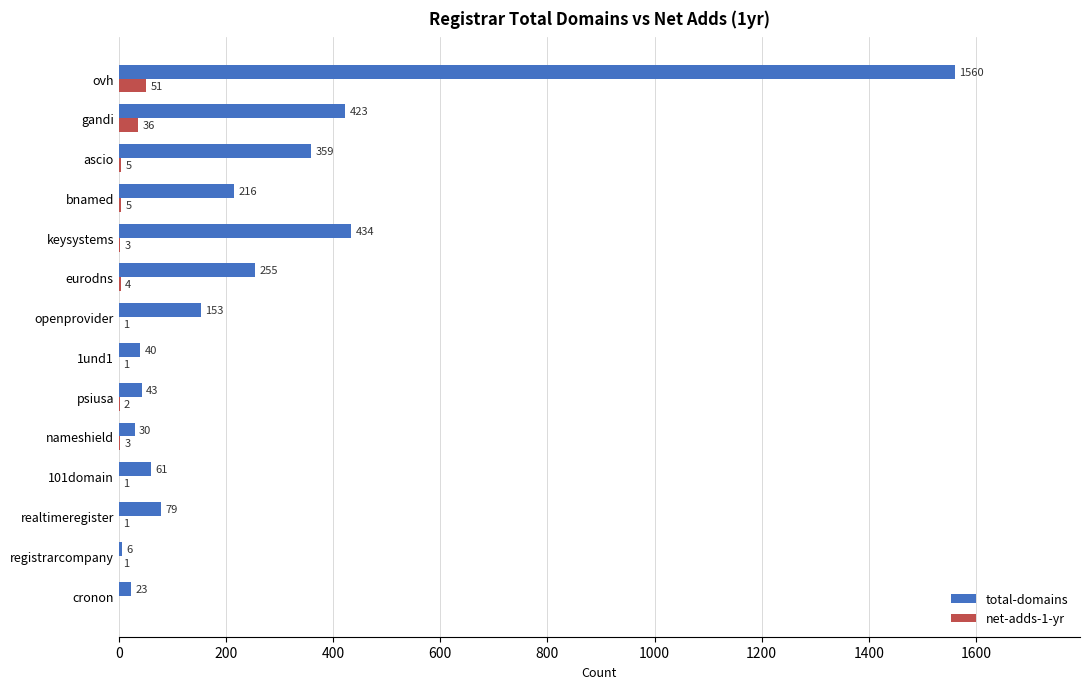

What is the total value across all series at eurodns?

259